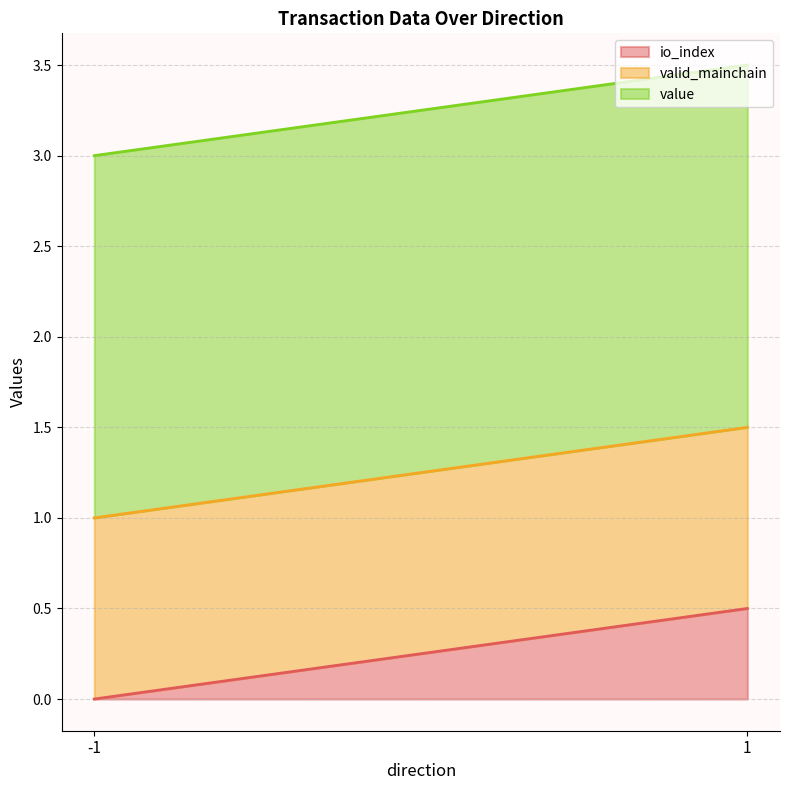

How many lines are shown in the chart?

3